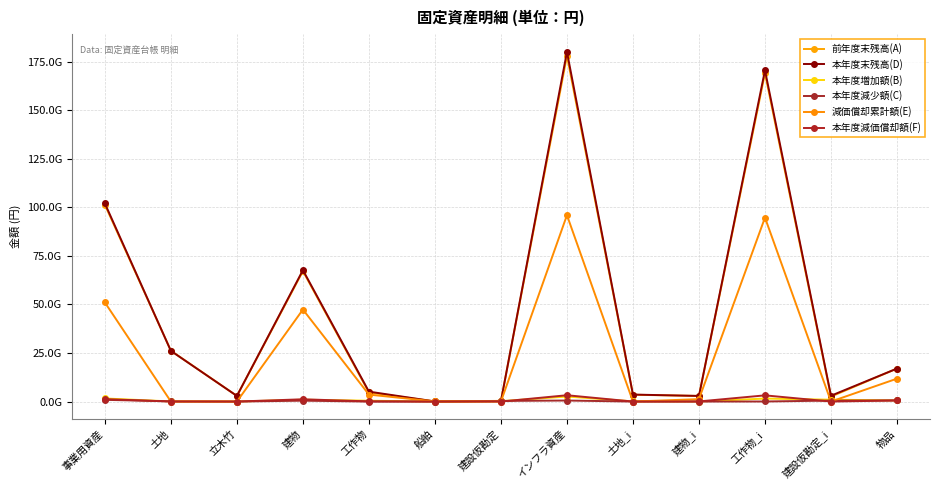

What is the average value of the 減価償却累計額(E) series?

23514904256